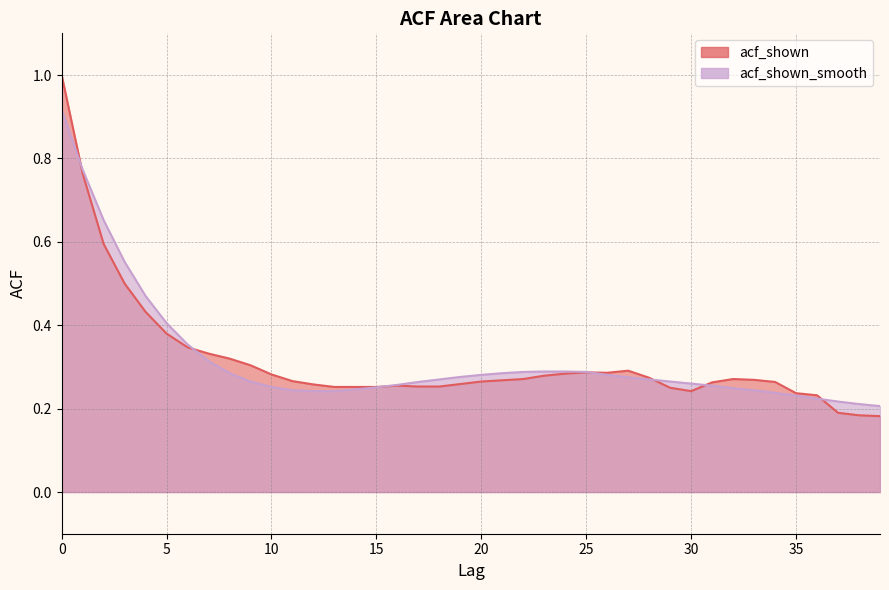

Reading left to right, extract all data points from this chart.

acf_shown: 1.0	0.8	0.6	0.5	0.4	0.4	0.3	0.3	0.3	0.3	0.3	0.3	0.3	0.3	0.3	0.3	0.3	0.3	0.3	0.3	0.3	0.3	0.3	0.3	0.3	0.3	0.3	0.3	0.3	0.2	0.2	0.3	0.3	0.3	0.3	0.2	0.2	0.2	0.2	0.2
acf_shown_smooth: 0.9	0.8	0.7	0.6	0.5	0.4	0.4	0.3	0.3	0.3	0.3	0.2	0.2	0.2	0.2	0.3	0.3	0.3	0.3	0.3	0.3	0.3	0.3	0.3	0.3	0.3	0.3	0.3	0.3	0.3	0.3	0.3	0.2	0.2	0.2	0.2	0.2	0.2	0.2	0.2